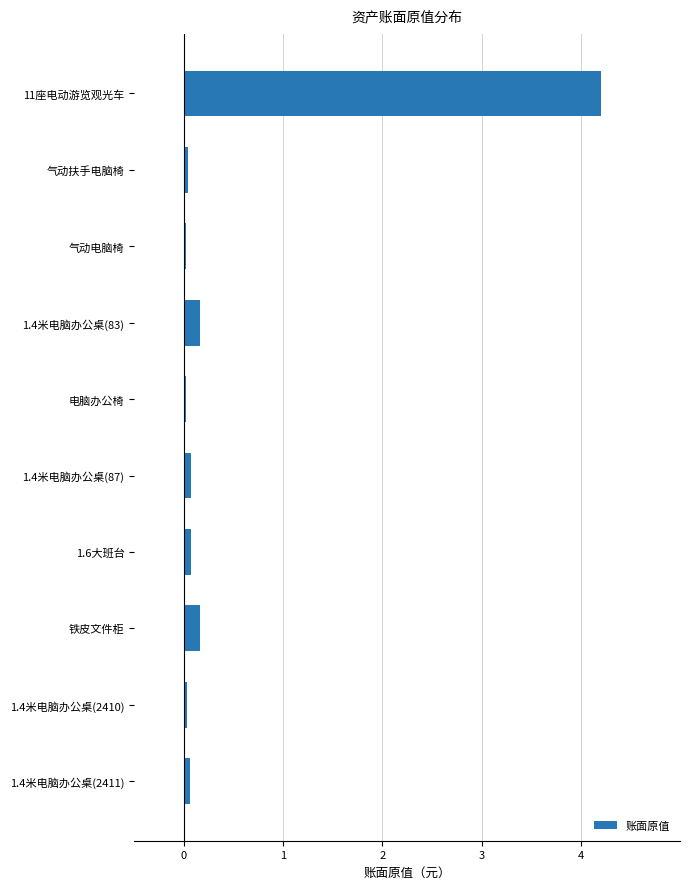

What is the difference between the maximum and minimum values?

4.2